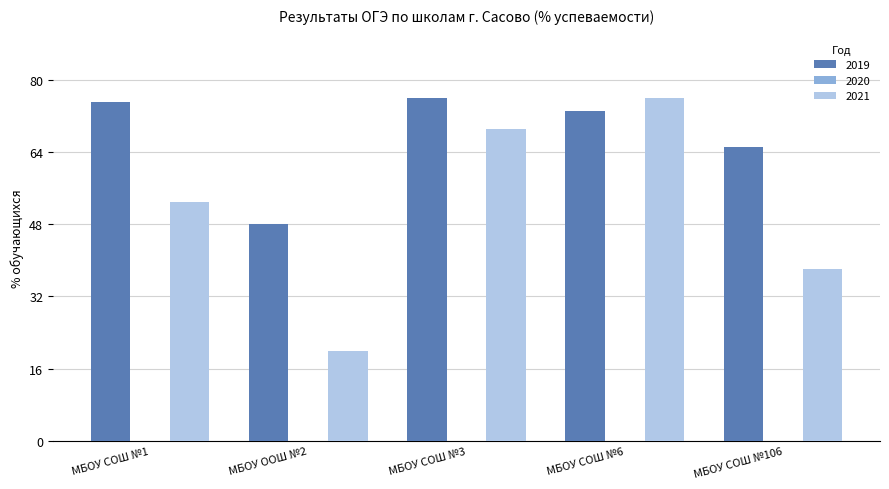

Rank the series by their average value, from highest to lowest.

2019, 2021